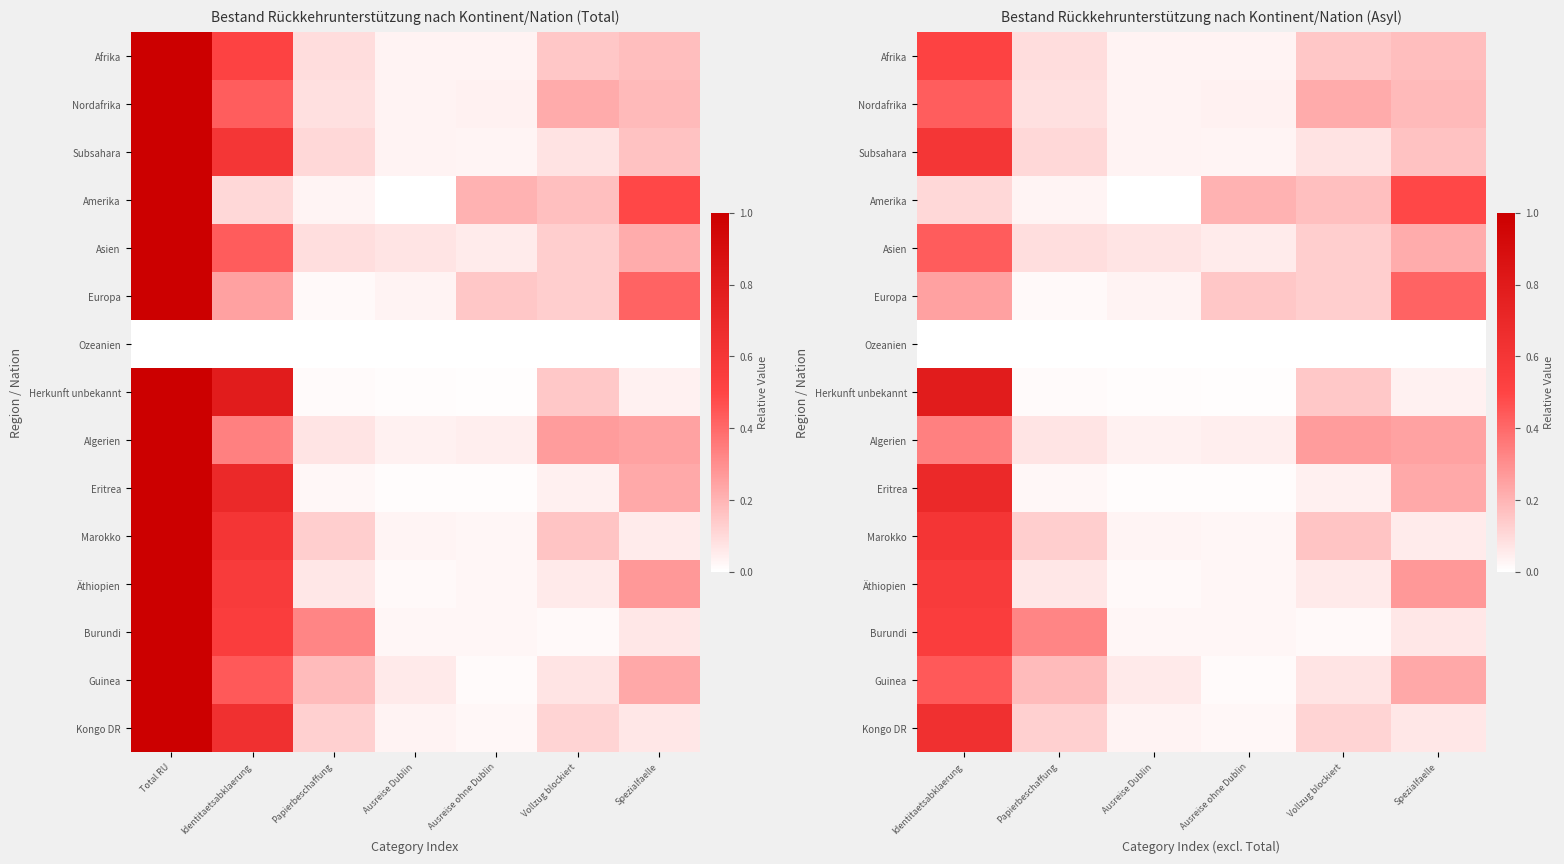

The value of Algerien at Ausreise Dublin is 0.0. True or false?

True